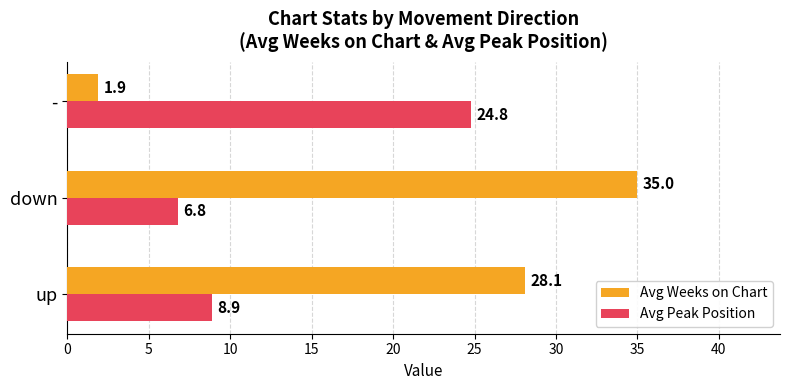

What are all the series names shown in the legend?

Avg Weeks on Chart, Avg Peak Position